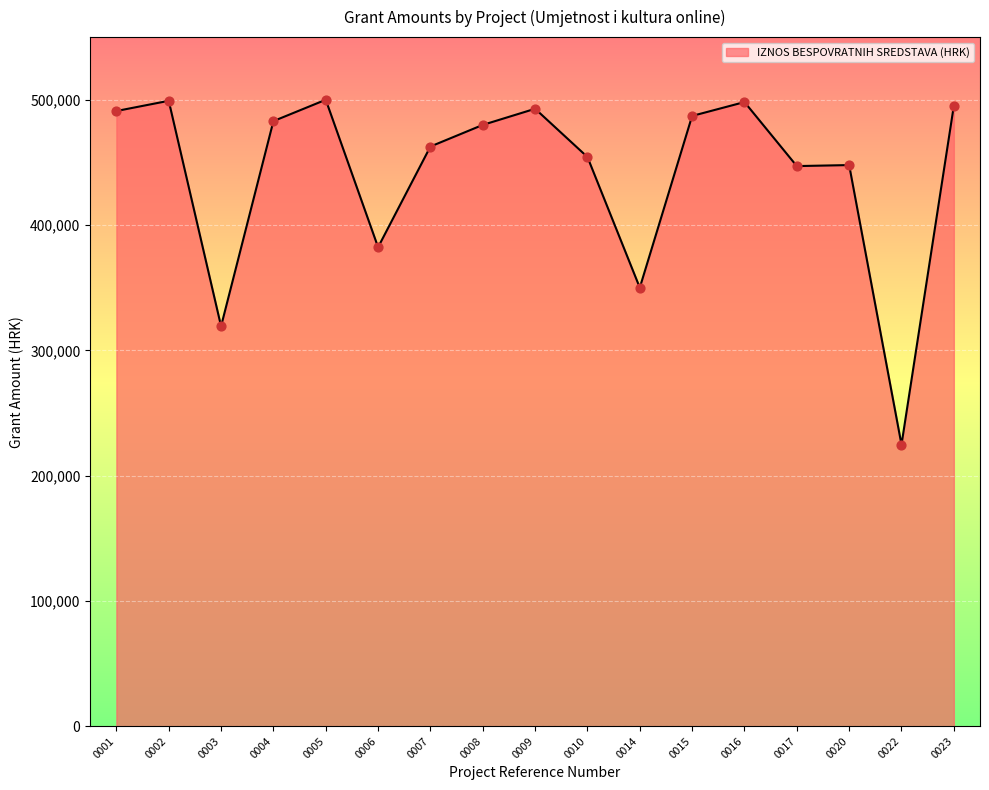

What is the change in value from 0009 to 0022?

-268100.0